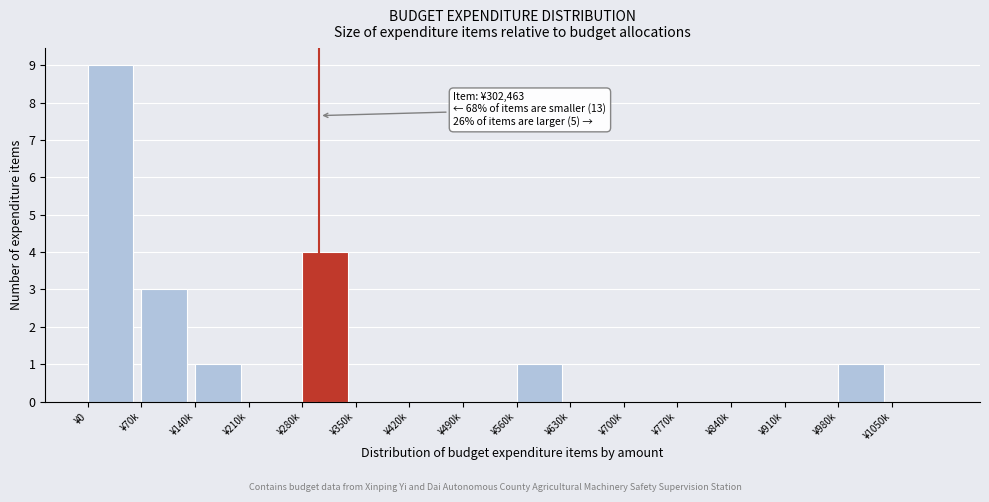

Reading left to right, transcribe all the data shown in this chart.

¥0=9	¥70k=3	¥140k=1	¥210k=0	¥280k=4	¥350k=0	¥420k=0	¥490k=0	¥560k=1	¥630k=0	¥700k=0	¥770k=0	¥840k=0	¥910k=0	¥980k=1	¥1050k=0